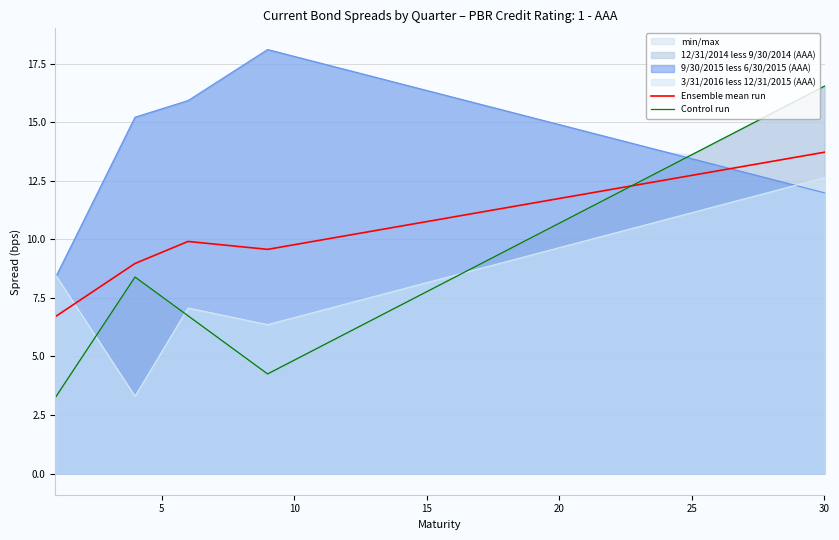

How many lines are shown in the chart?

2